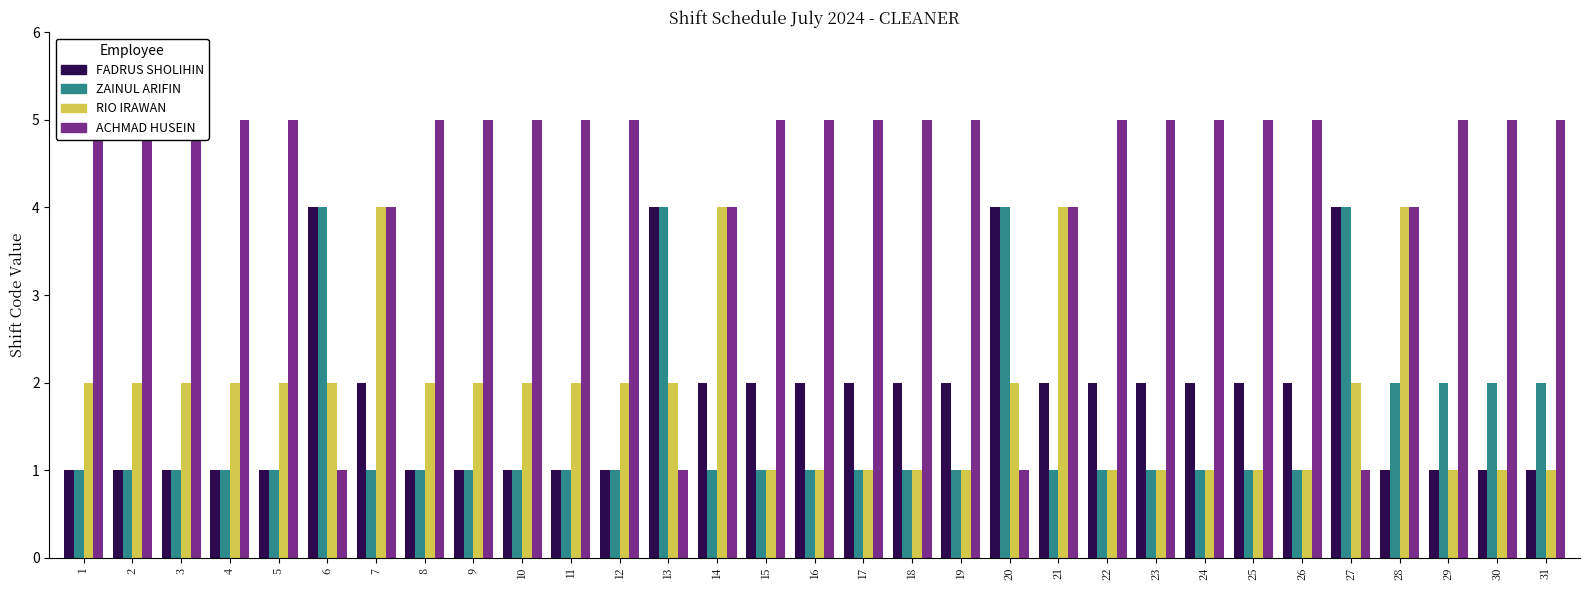

At which label is FADRUS SHOLIHIN closest to 2?

7